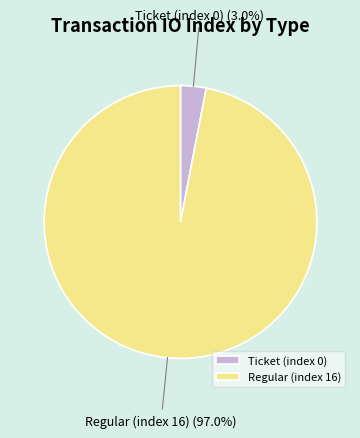

To the nearest percent, what is the difference between the Ticket (index 0) and Regular (index 16) slice percentages?

94%